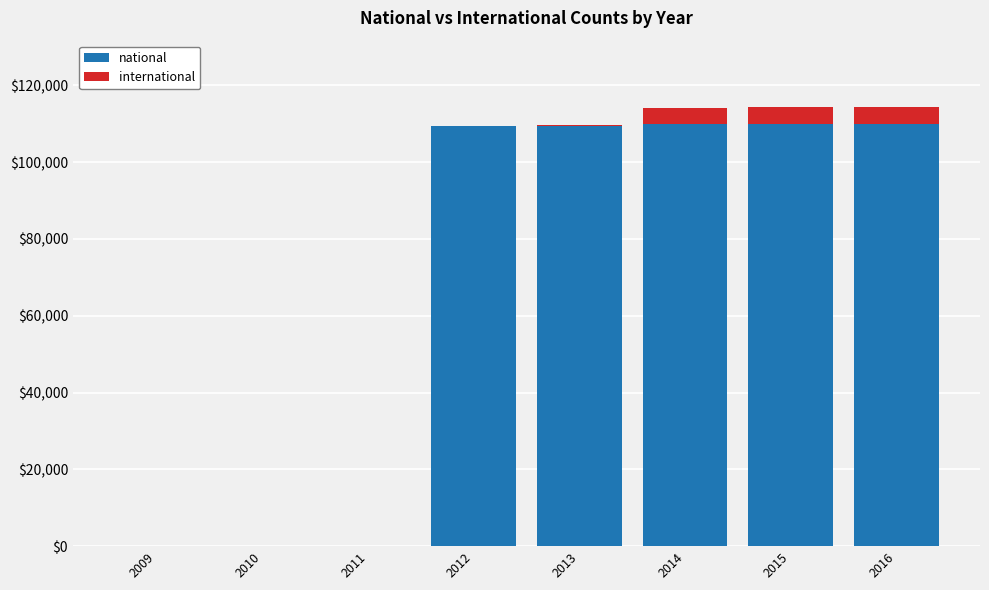

What value does the national series have at 2015, to the nearest 10?

109960